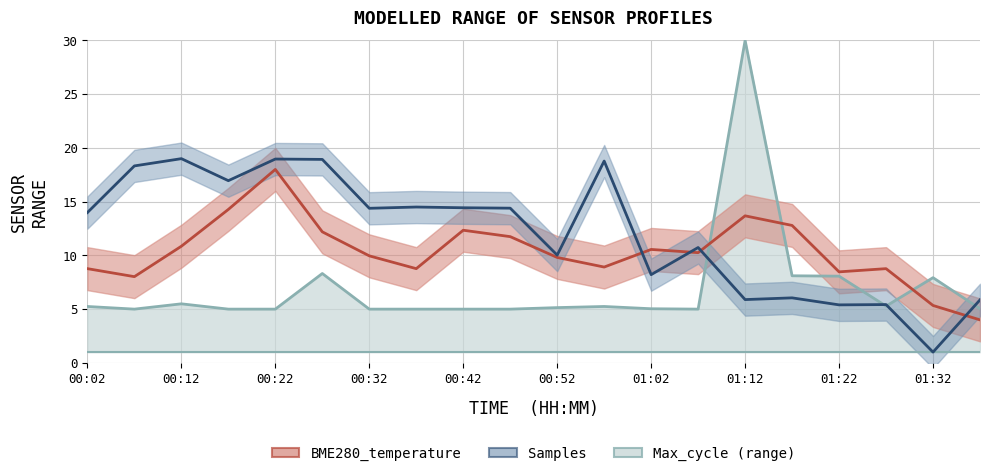

Which series has the largest total across all categories?

Samples